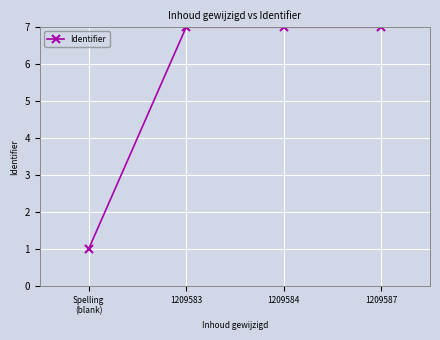

True or false: the data shows 12.2 at 1209583.

False